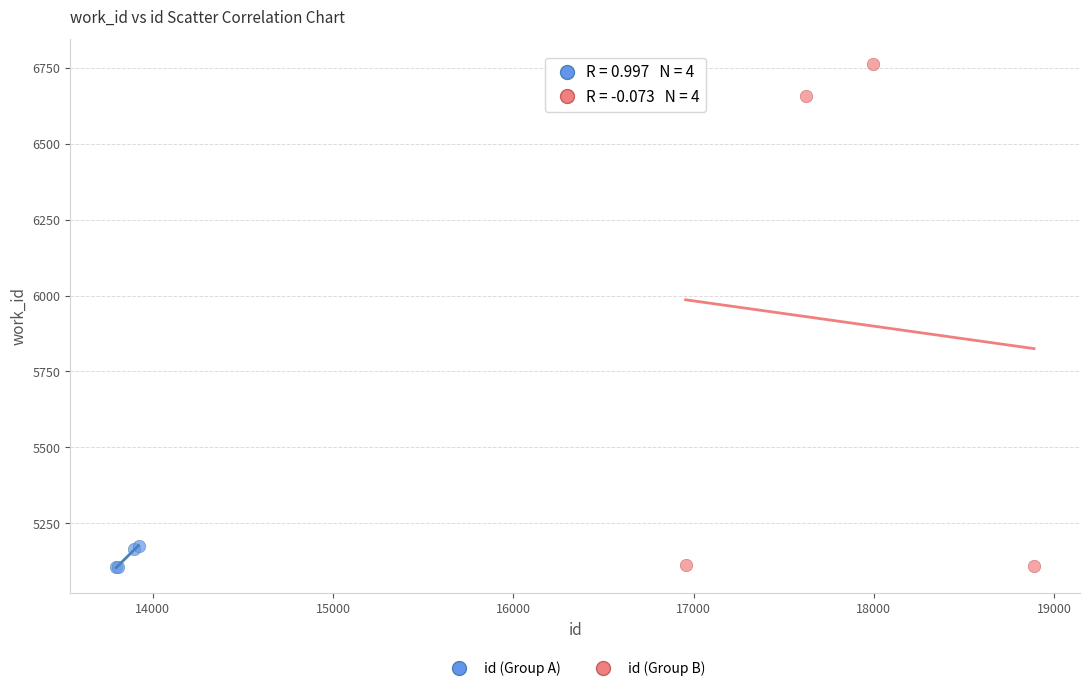

Which series contains the highest Y value?

id (Group B)